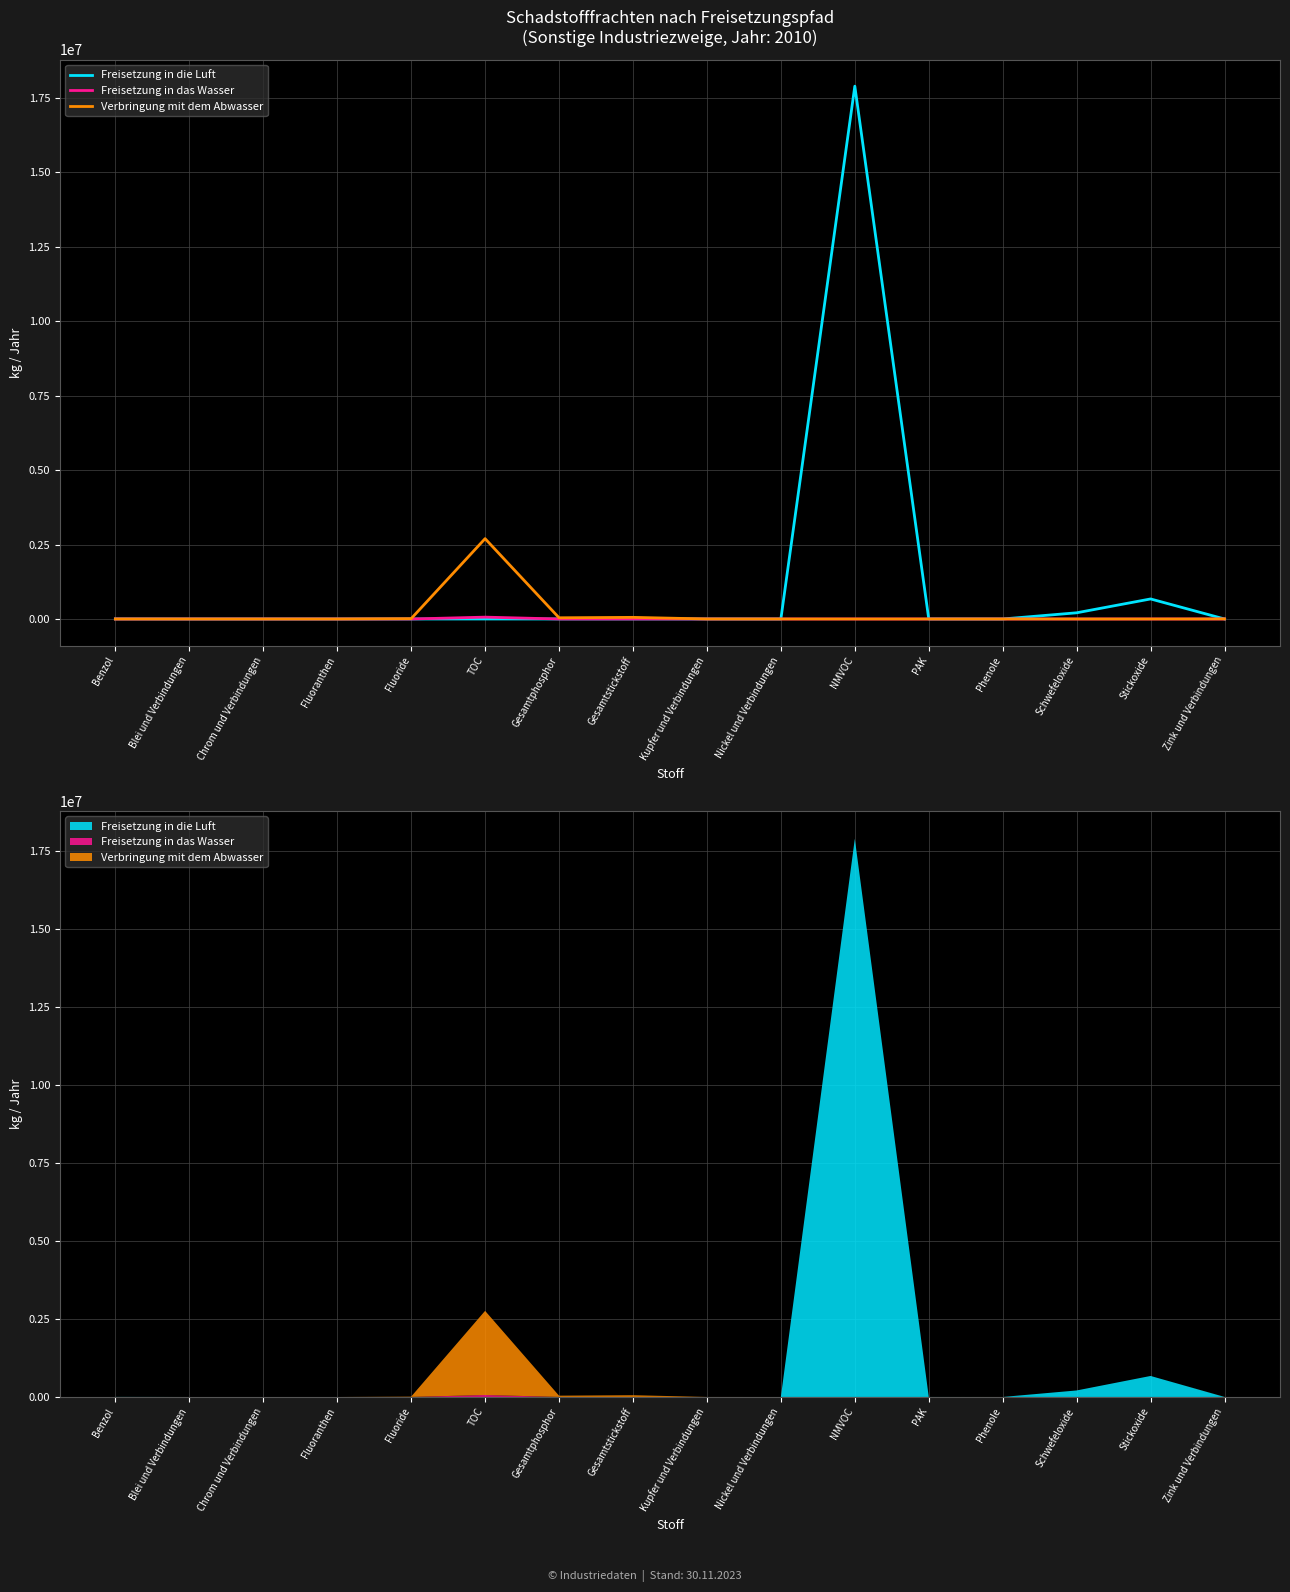

Reading right to left, transcribe all the data shown in this chart.

Freisetzung in die Luft: 0	673000	208000	0	896	17896000	0	120	0	0	0	0	0	0	0	2220
Freisetzung in das Wasser: 0	0	0	0	0	0	57	0	0	0	62100	0	0	90	0	0
Verbringung mit dem Abwasser: 1688	0	0	378	0	0	175	865	54700	40500	2698200	10450	3	89	28	0